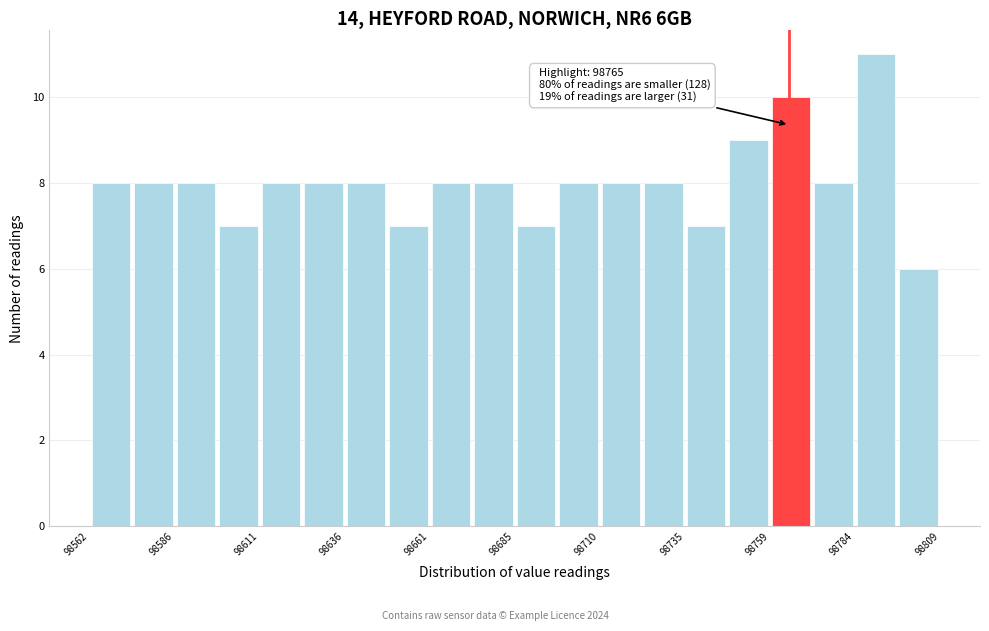

Read against the x-axis, roughly where is the centre of the tallest bar?

98790